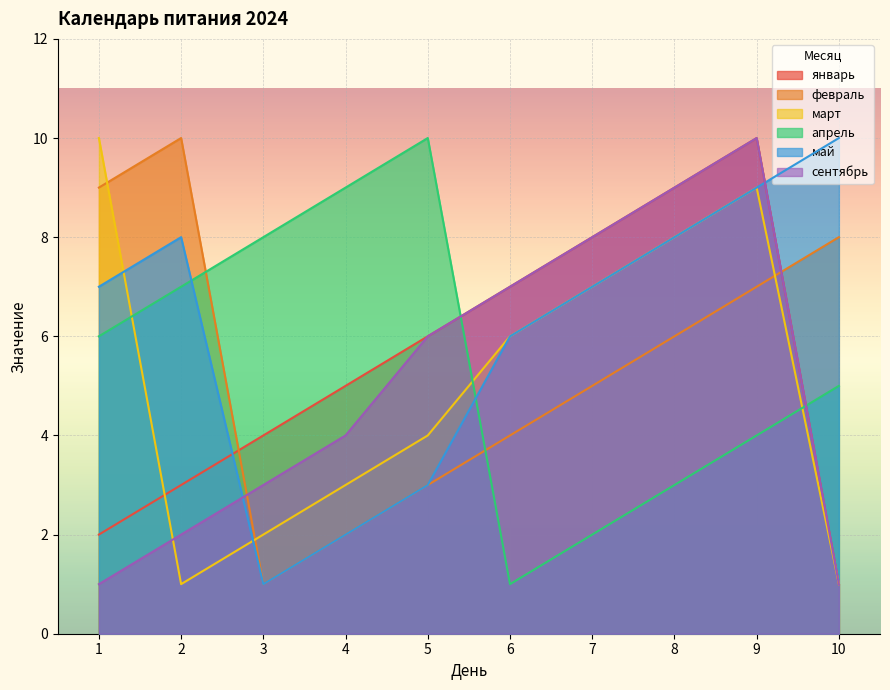

True or false: январь and сентябрь cross at least once.

False